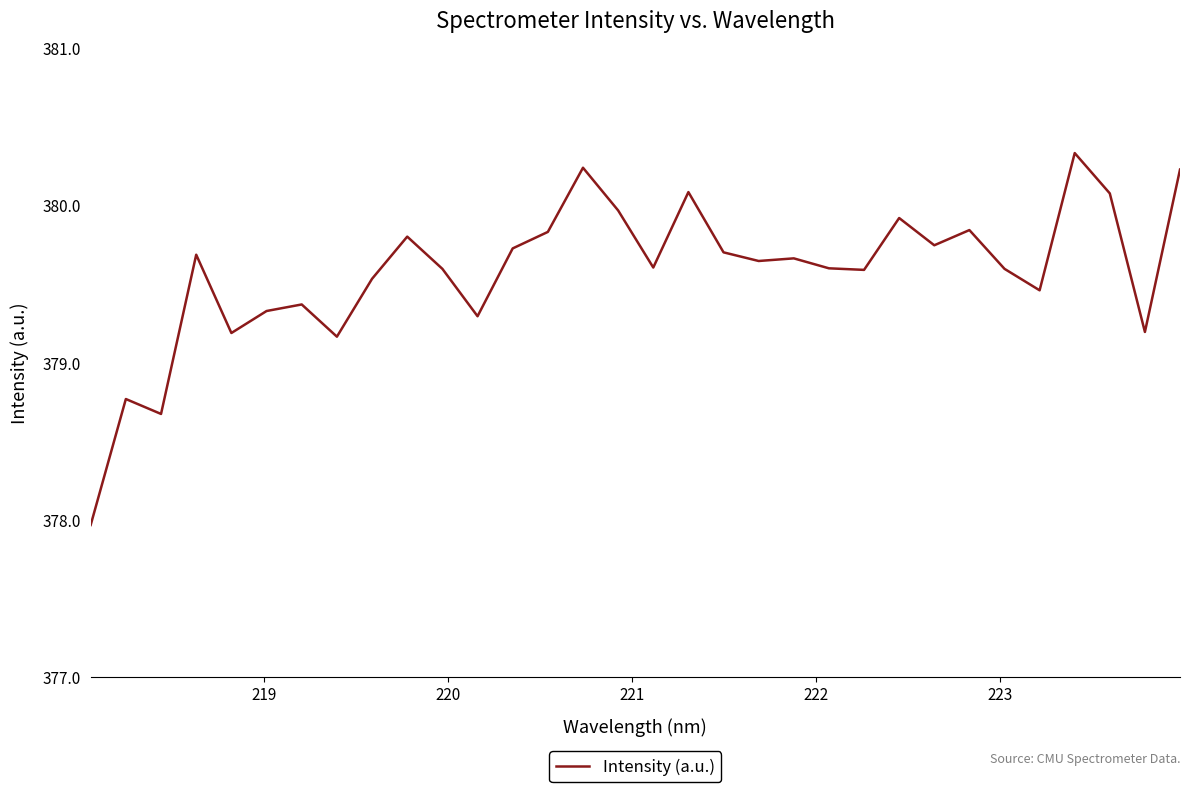

What is the greatest value displayed?

380.3